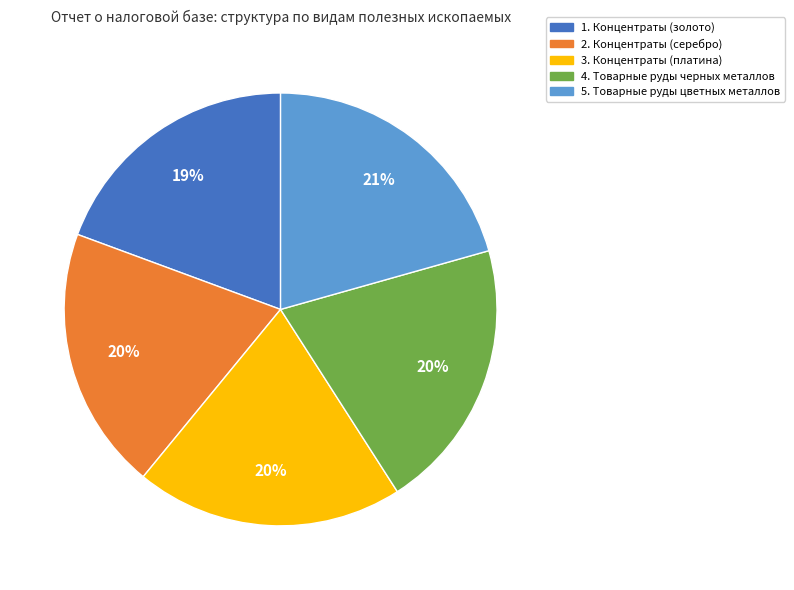

Is it true that 4. Товарные руды черных металлов is 8% of the pie?

False